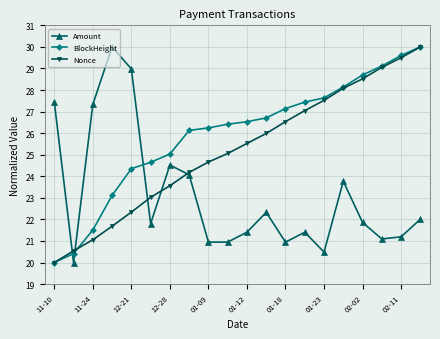

True or false: Amount and BlockHeight intersect in this chart.

True